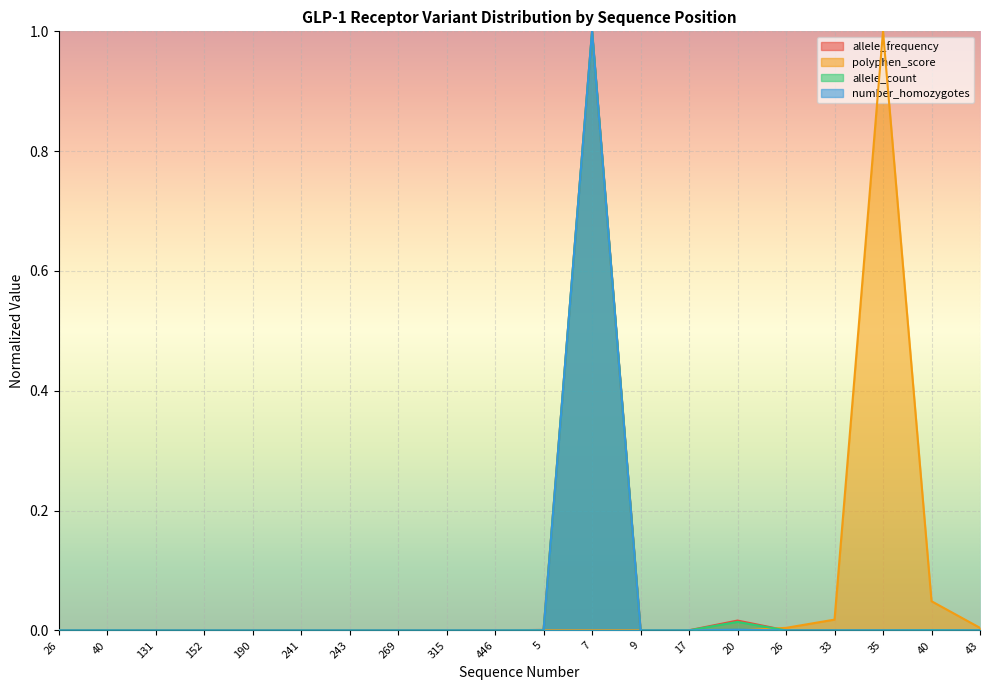

What is the average value of the allele_count series?

0.1